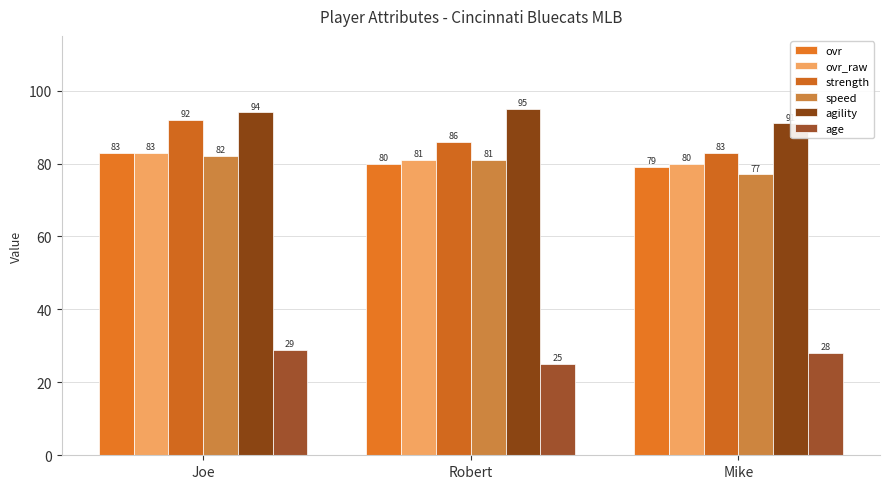

What is the difference between the maximum and minimum values in the ovr series?

4